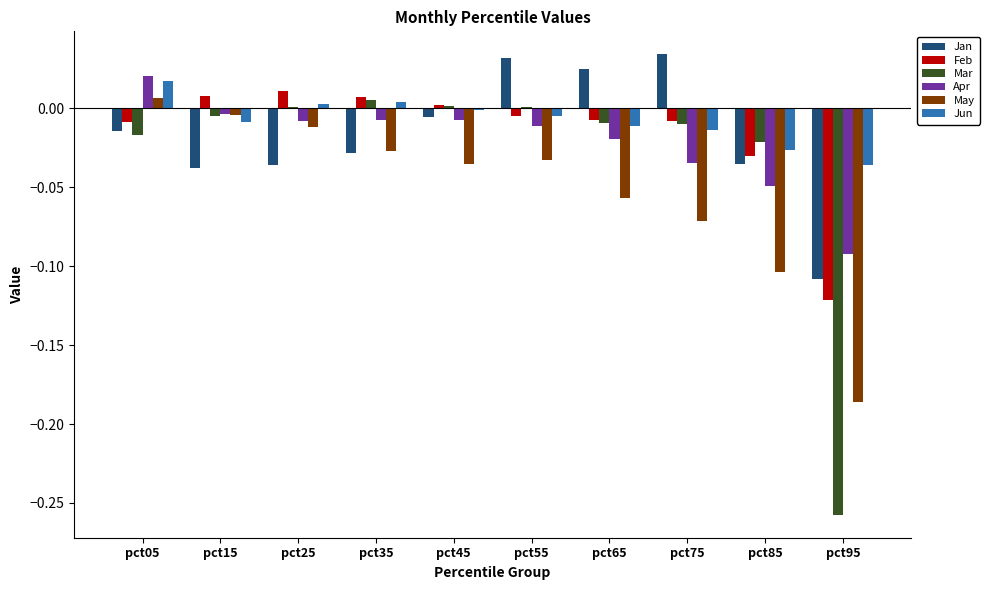

Is the value of Feb at pct55 greater than the value of May at pct25?

Yes